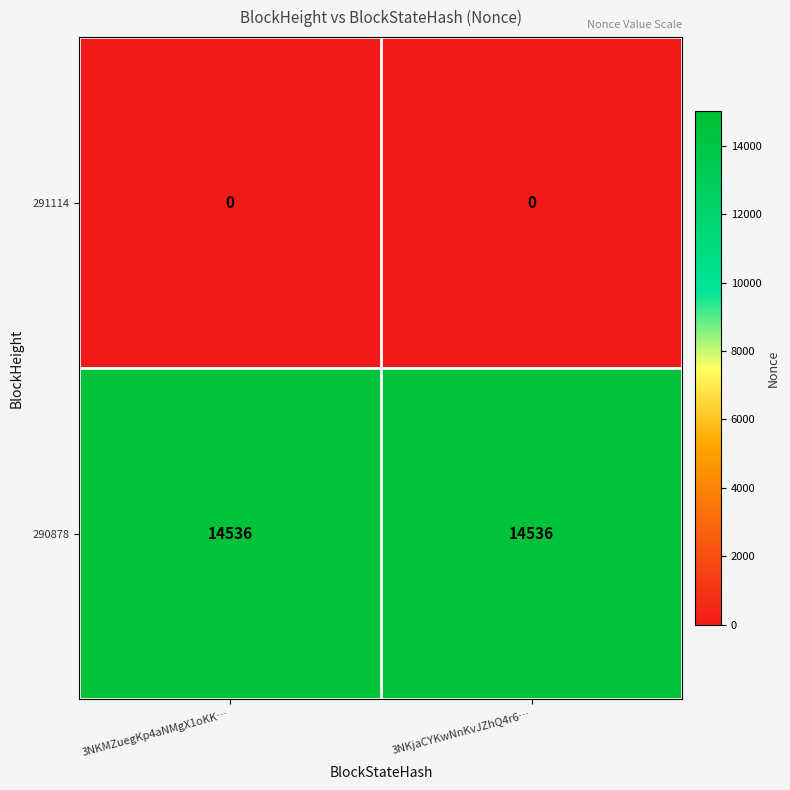

What is the difference between the highest and lowest values at 3NKjaCYKwNnKvJZhQ4r6…?

14536